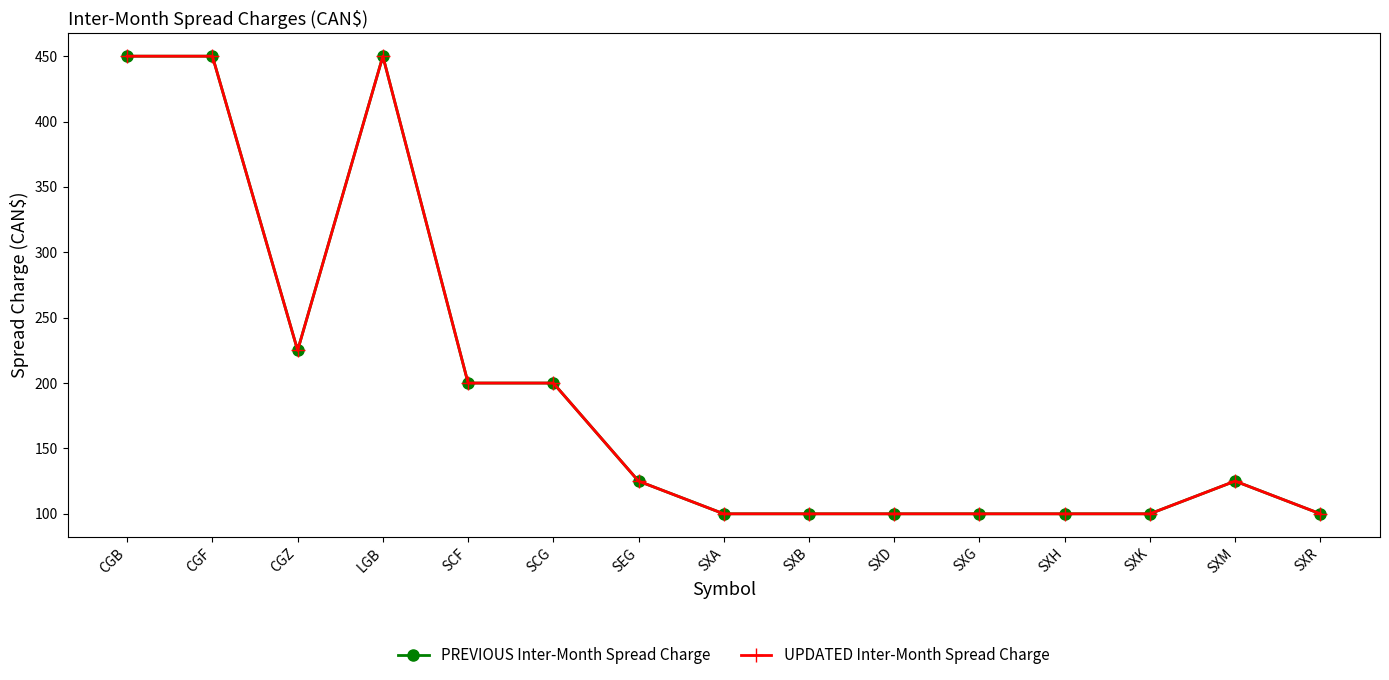

Does the chart have visible grid lines?

No